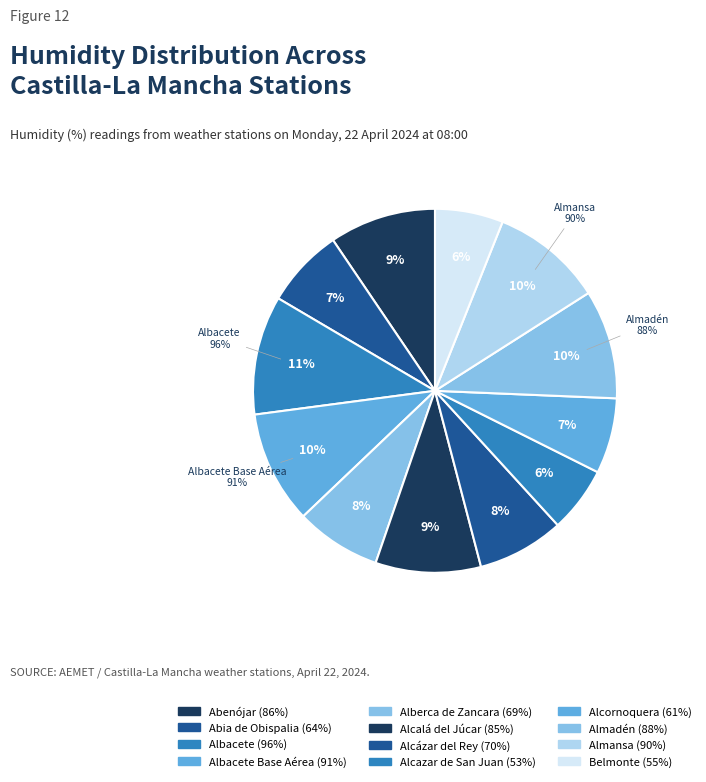

To the nearest percent, what is the difference between the Alberca de Zancara and Abenójar slice percentages?

2%